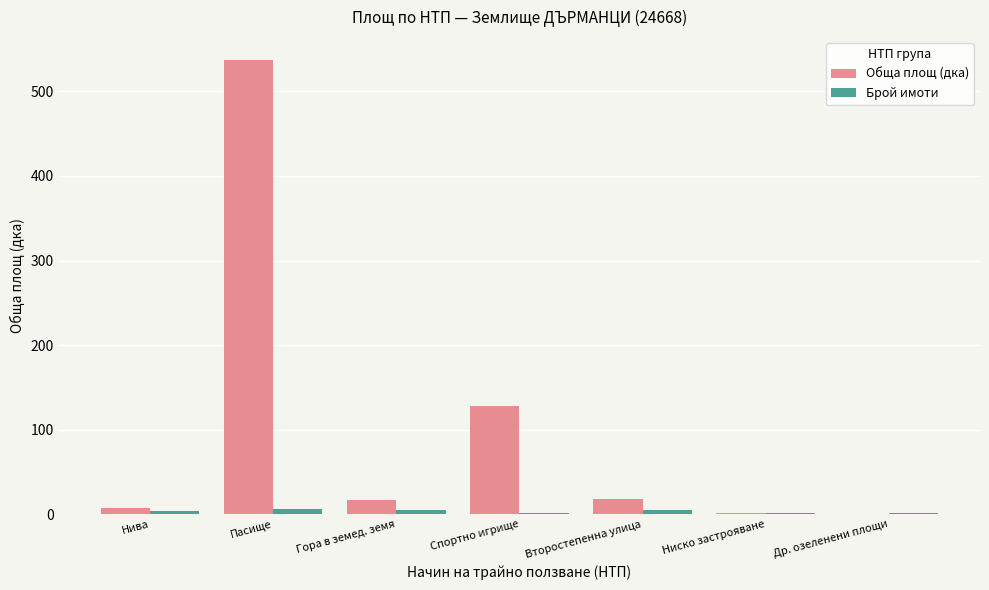

True or false: Обща площ (дка) has a value of 127.6 at Спортно игрище.

True